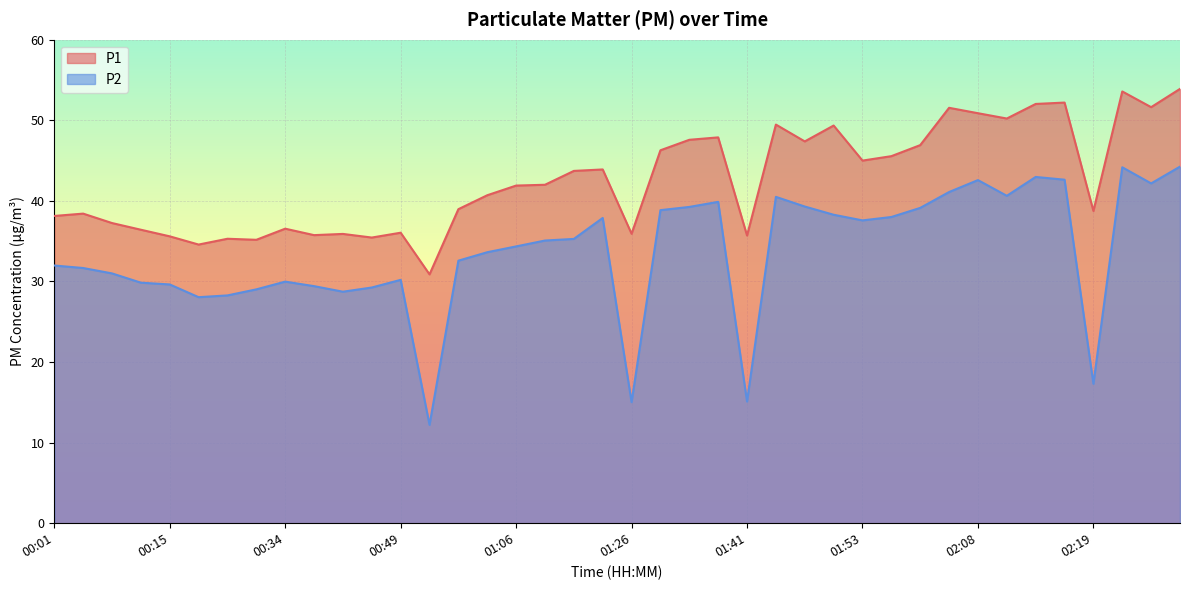

Reading left to right, extract all data points from this chart.

P1: 00:01=38.1	00:04=38.4	00:07=37.2	00:09=36.4	00:15=35.6	00:25=34.6	00:28=35.3	00:30=35.2	00:34=36.5	00:37=35.8	00:40=35.9	00:43=35.5	00:49=36.0	00:52=30.9	00:54=39.0	00:57=40.7	01:06=41.9	01:09=42.0	01:18=43.7	01:20=43.9	01:26=35.9	01:30=46.3	01:35=47.6	01:38=47.9	01:41=35.7	01:44=49.5	01:47=47.4	01:51=49.4	01:53=45.0	01:59=45.5	02:02=46.9	02:05=51.5	02:08=50.9	02:11=50.2	02:14=52.0	02:16=52.2	02:19=38.8	02:22=53.6	02:25=51.6	02:27=53.9
P2: 00:01=32.0	00:04=31.7	00:07=31.0	00:09=29.9	00:15=29.6	00:25=28.1	00:28=28.3	00:30=29.0	00:34=30.0	00:37=29.4	00:40=28.7	00:43=29.2	00:49=30.2	00:52=12.2	00:54=32.6	00:57=33.6	01:06=34.4	01:09=35.1	01:18=35.3	01:20=37.9	01:26=15.0	01:30=38.9	01:35=39.2	01:38=39.9	01:41=15.1	01:44=40.5	01:47=39.3	01:51=38.3	01:53=37.6	01:59=38.0	02:02=39.1	02:05=41.1	02:08=42.6	02:11=40.6	02:14=43.0	02:16=42.6	02:19=17.3	02:22=44.2	02:25=42.2	02:27=44.2